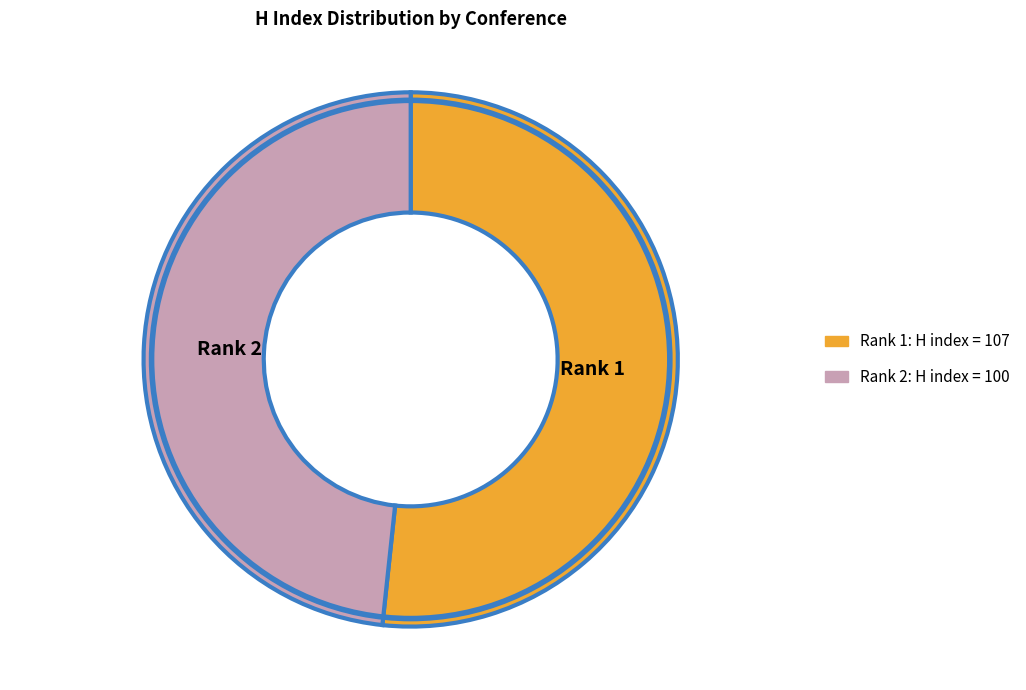

How many segments does this pie chart have?

2